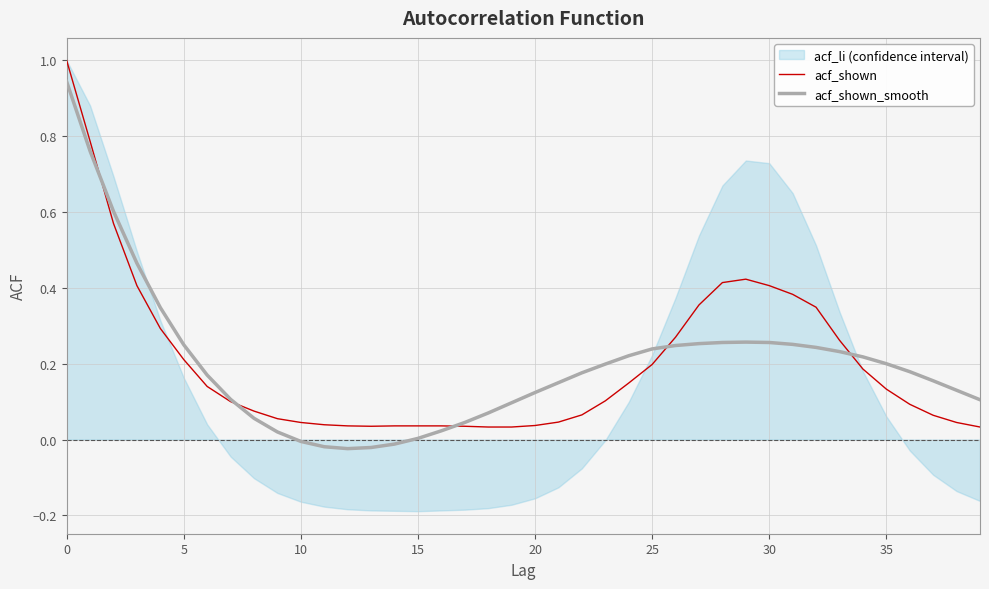

Which series ends up on top after the final intersection of acf_shown and acf_shown_smooth?

acf_shown_smooth